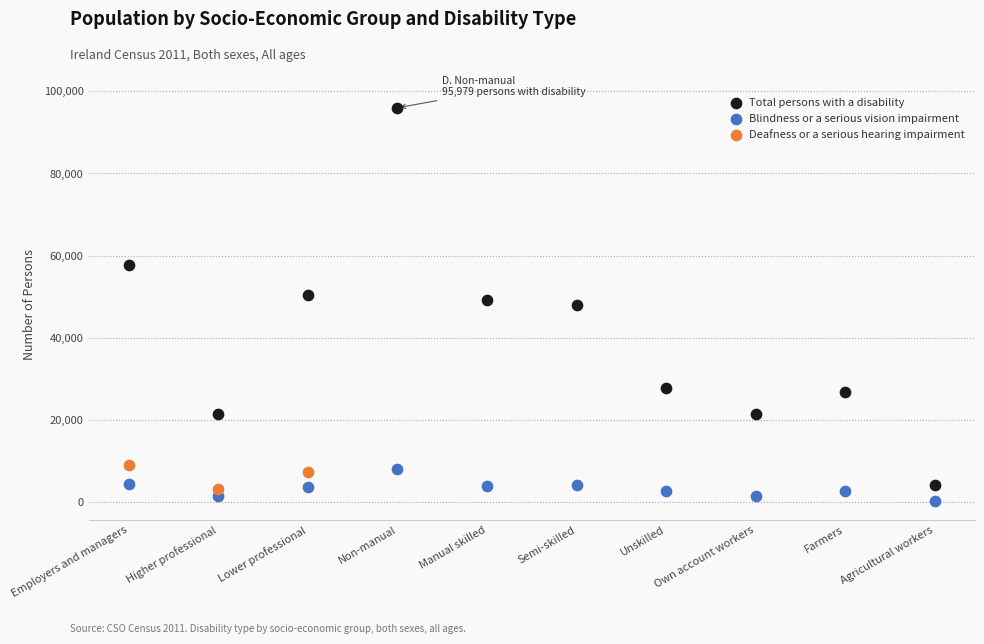

Which series reaches the minimum Y coordinate?

Blindness or a serious vision impairment